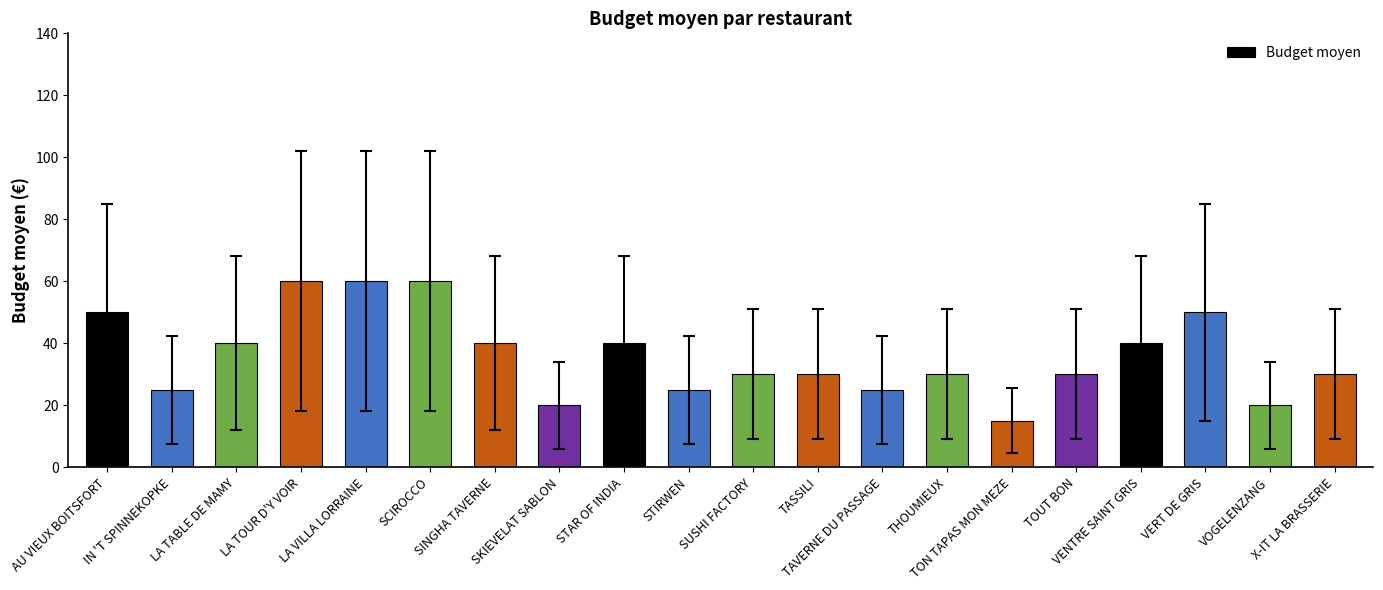

What is the difference between the second highest and minimum values?

45